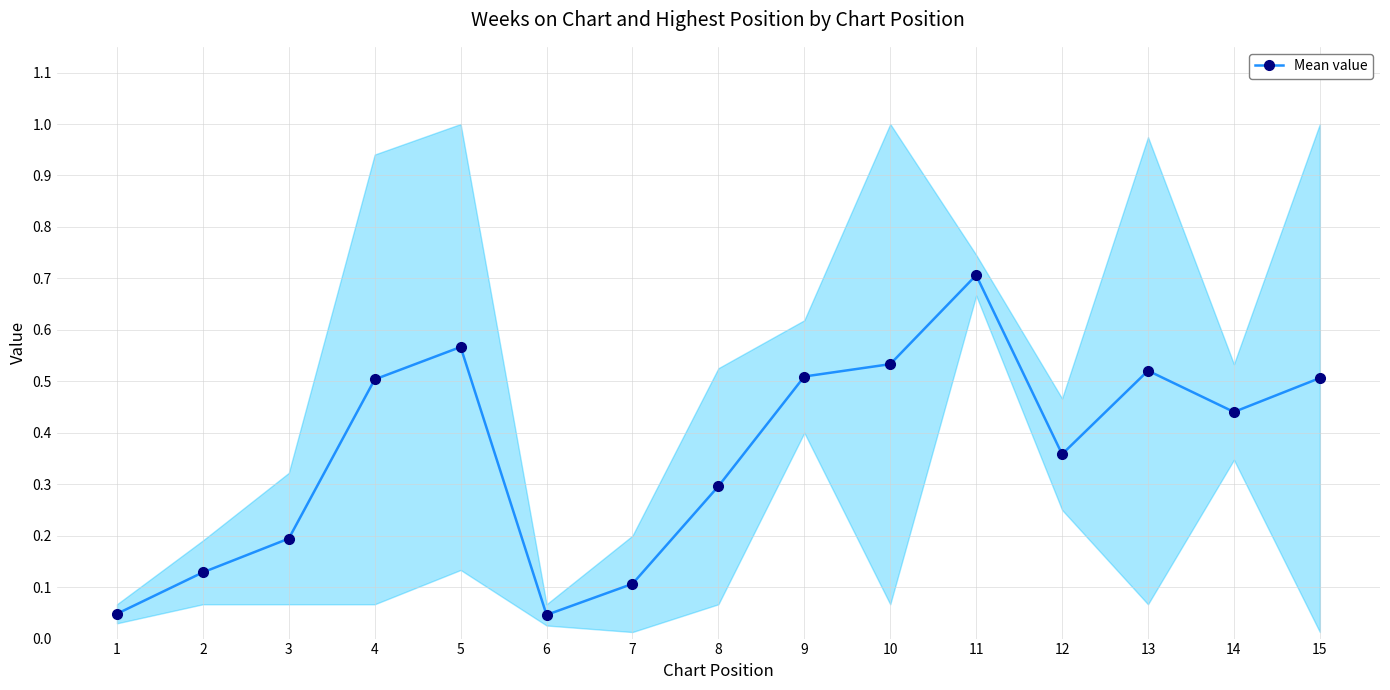

Read the value at 8.

0.3